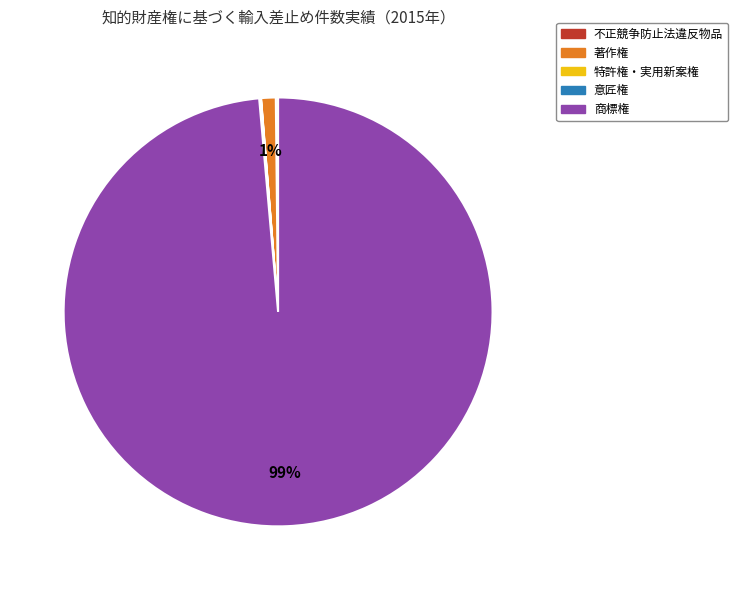

Which category has the biggest portion of the pie?

商標権